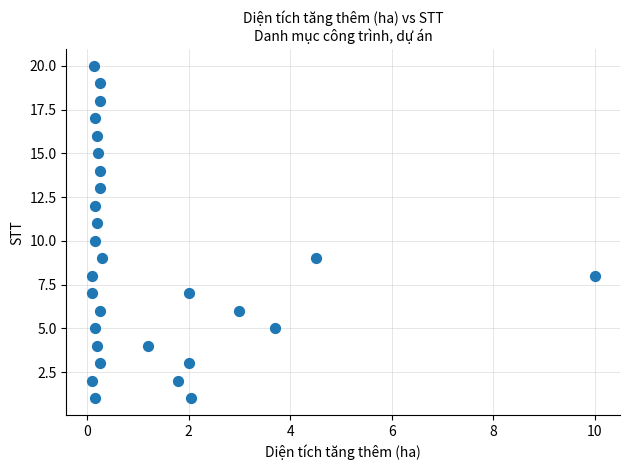

What is the range of Y values (max minus min)?

19